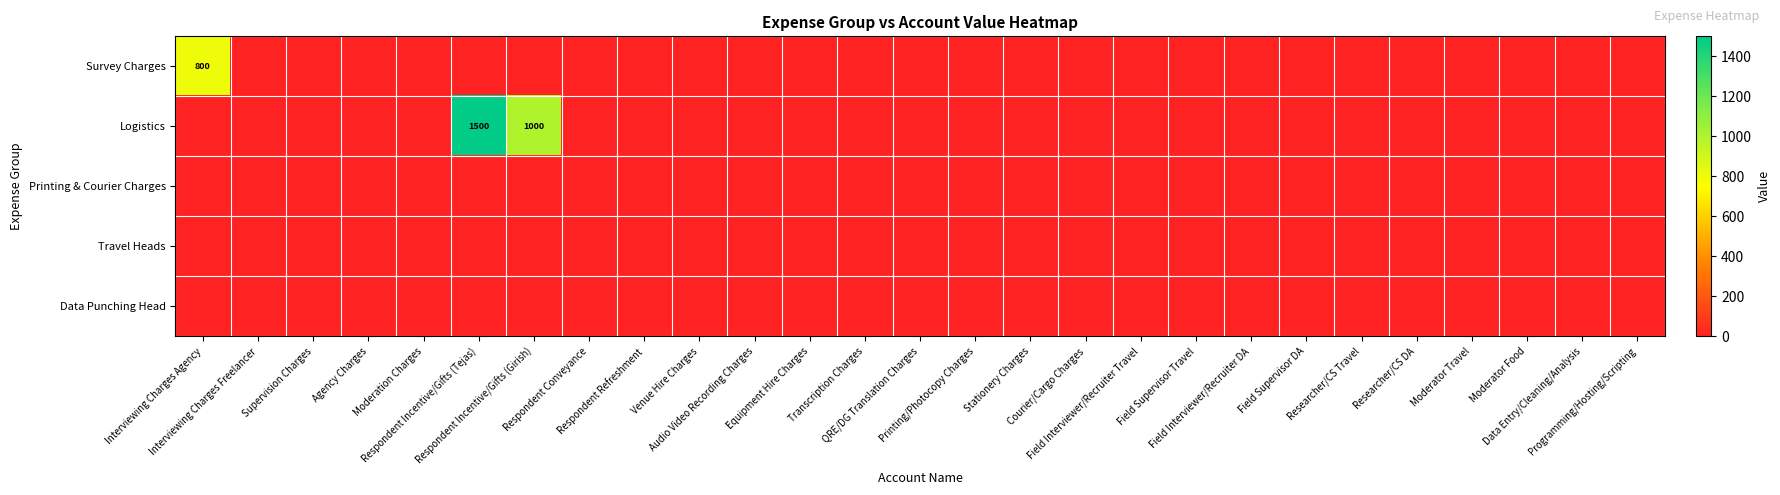

Where is Data Punching Head nearest to the value 0?

Interviewing Charges Agency